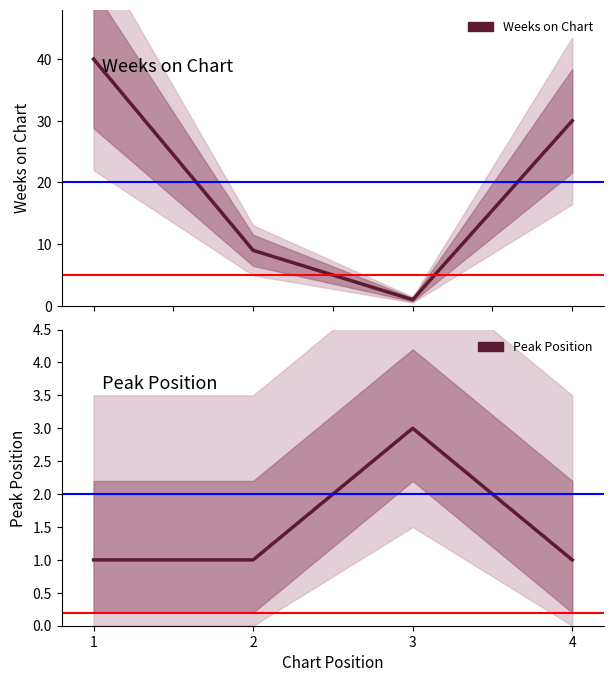

Count the Peak Position values in the range 1 to 3.

4